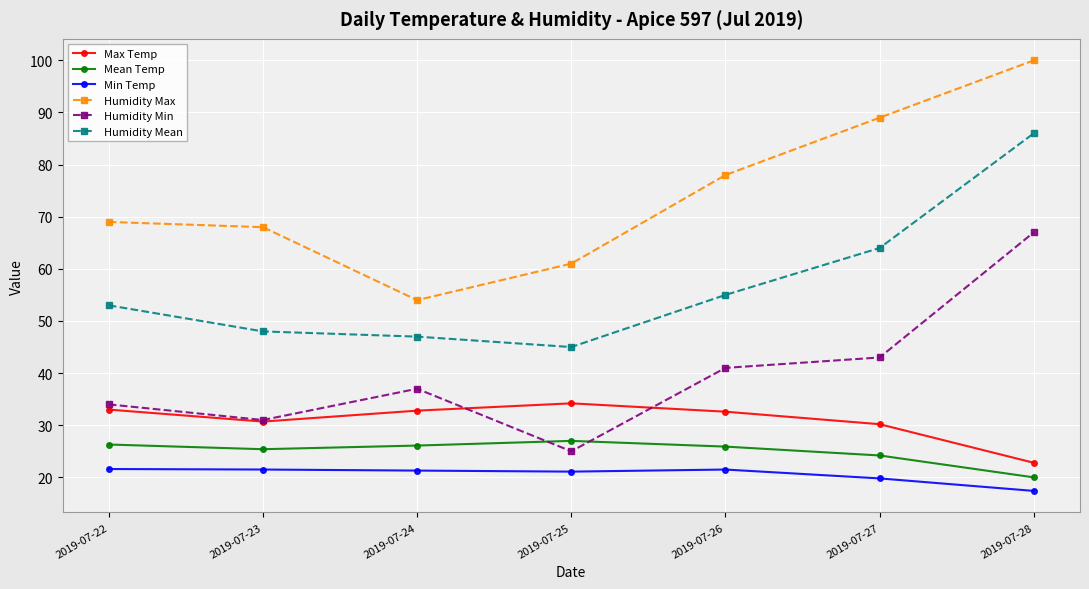

At which category is the sum across all series the highest?

2019-07-28